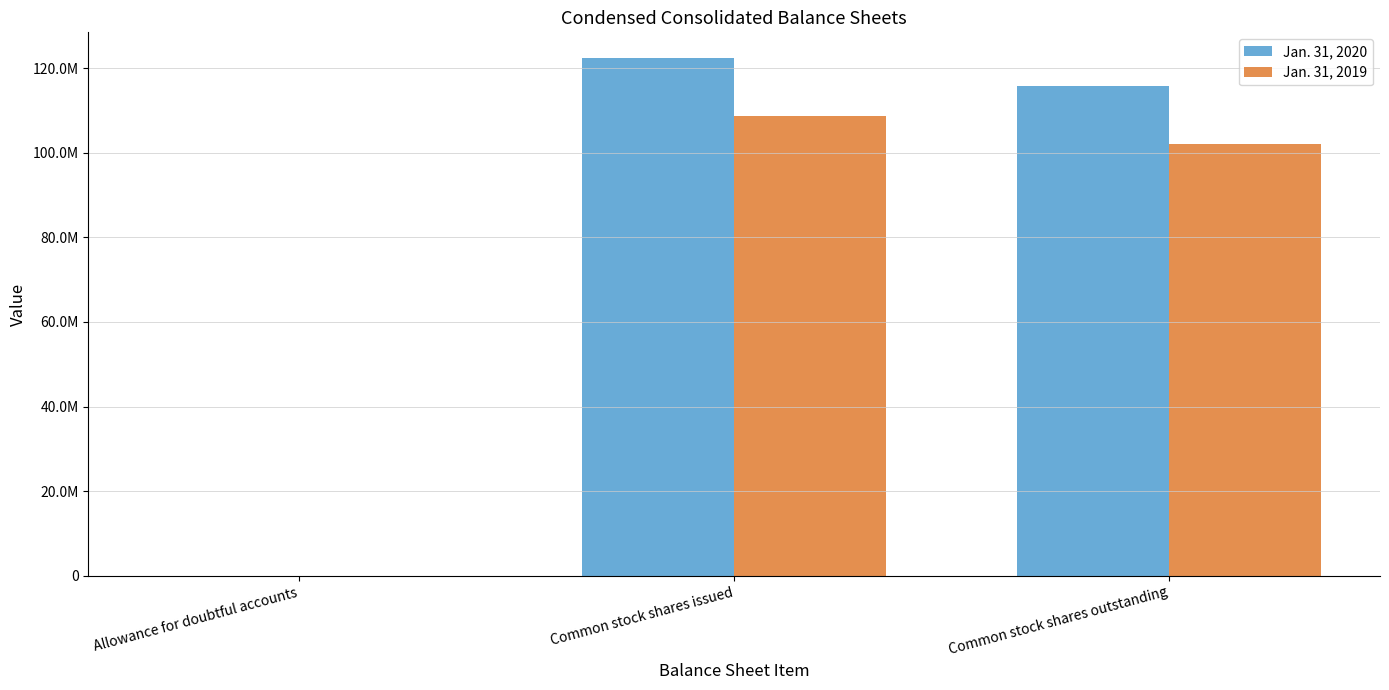

What is the difference between the Jan. 31, 2020 values at Allowance for doubtful accounts and Common stock shares outstanding?

115830119